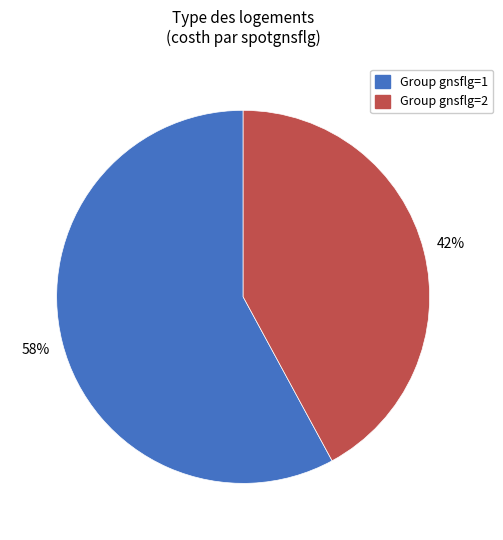

Does any single category account for the majority?

Yes